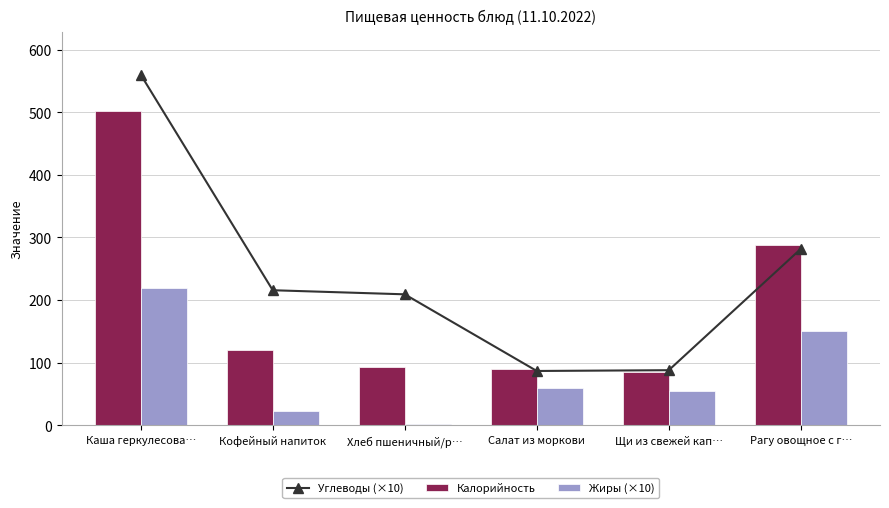

At Хлеб пшеничный/р…, list the series in order from smallest to largest.

Жиры (×10), Калорийность, Углеводы (×10)